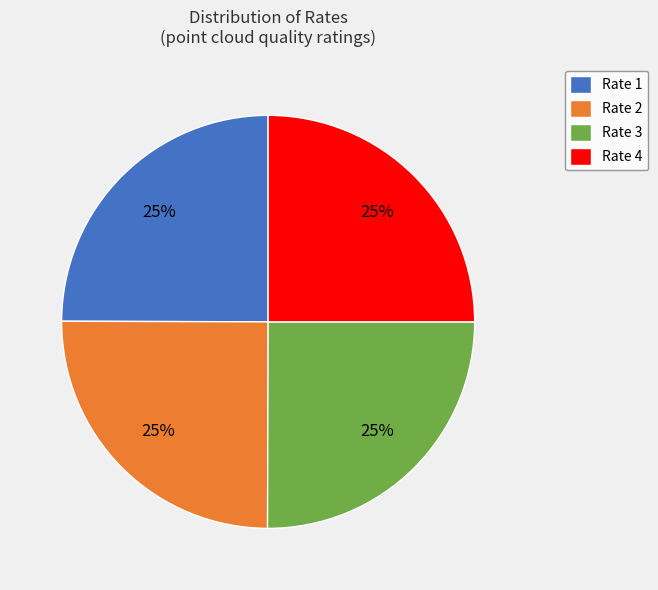

Approximately how many times larger is the value at Rate 3 compared to Rate 2?

1.0